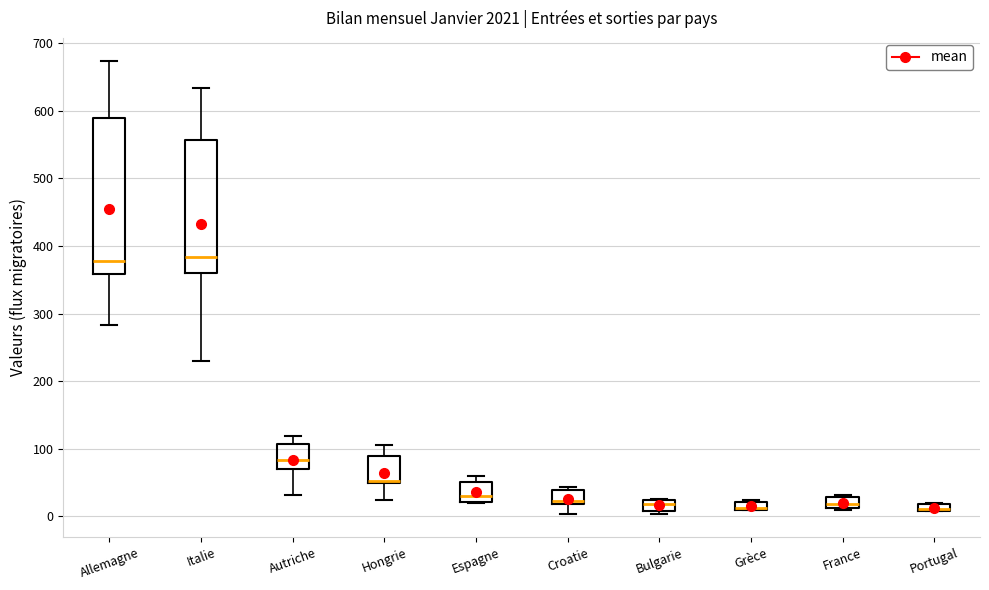

Where is the upper edge of the box for Allemagne on the y-axis? The values are not printed on the chart, so give them approximately, as read against the axis.

590